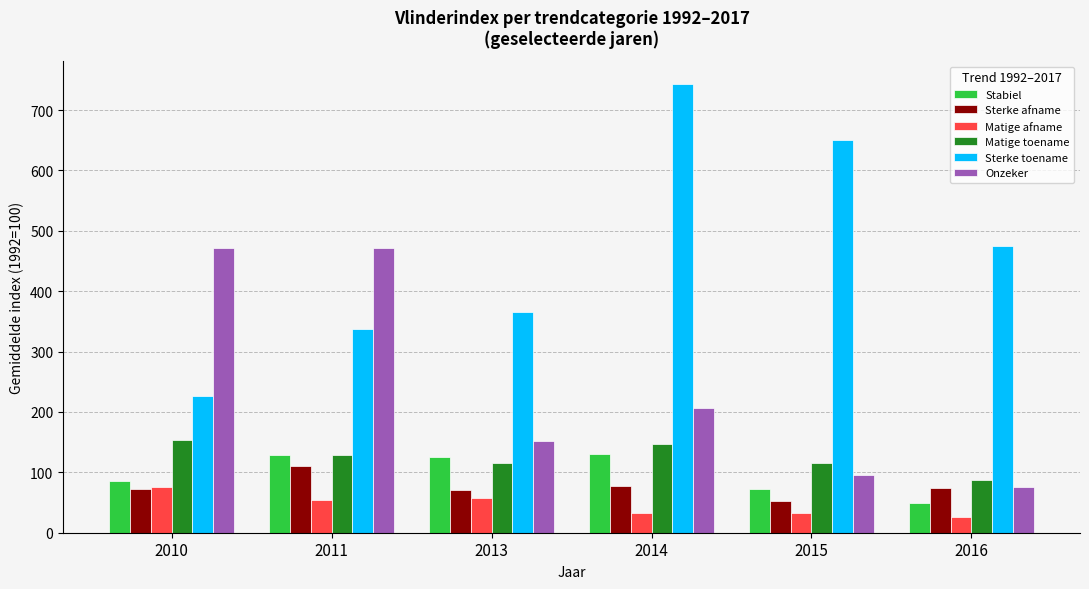

Rank the series at 2013 from highest to lowest value.

Sterke toename, Onzeker, Stabiel, Matige toename, Sterke afname, Matige afname